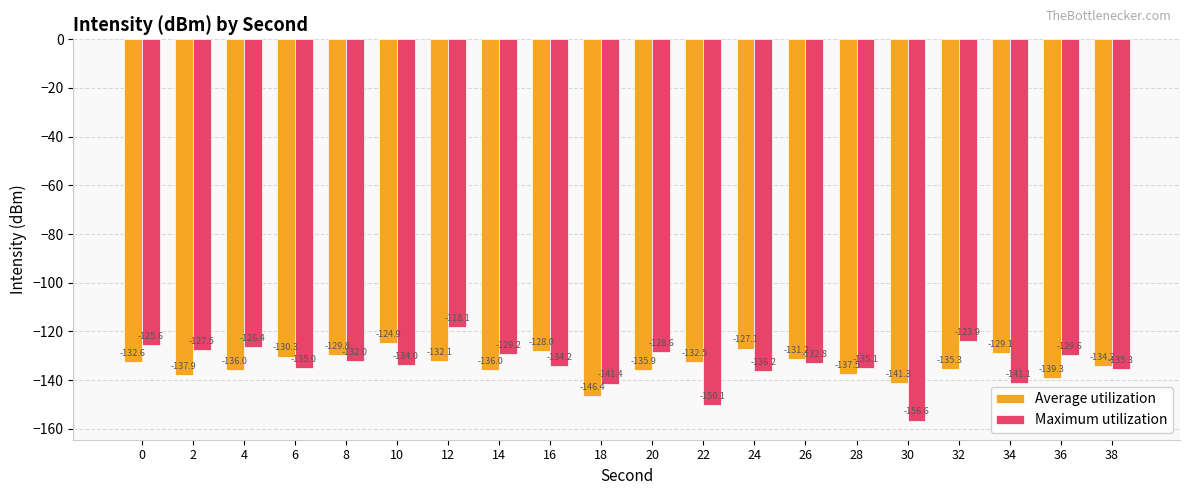

What is the total value across all series at 24?

-263.3